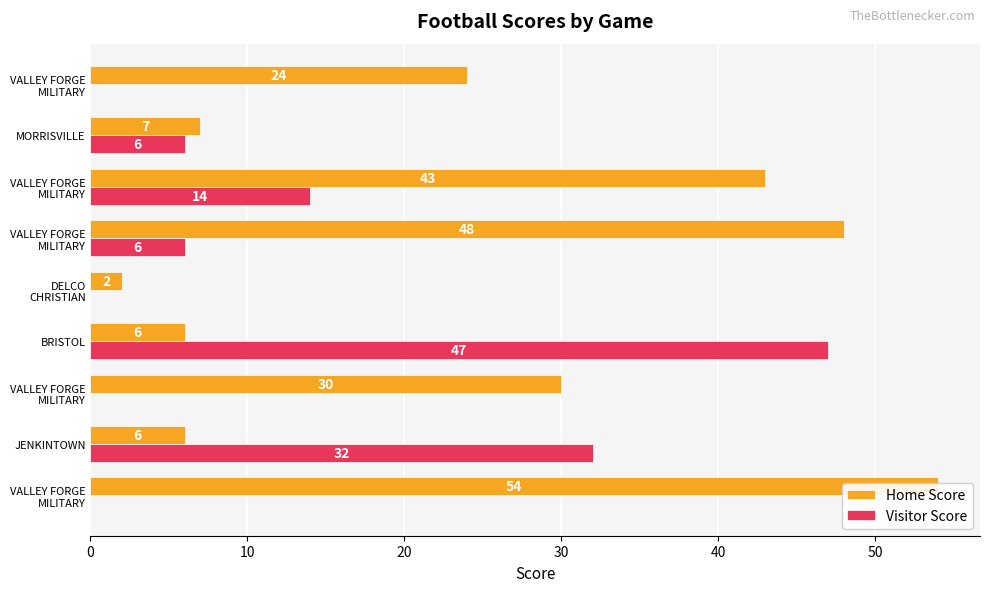

The value of Visitor Score at MORRISVILLE is 6. True or false?

True